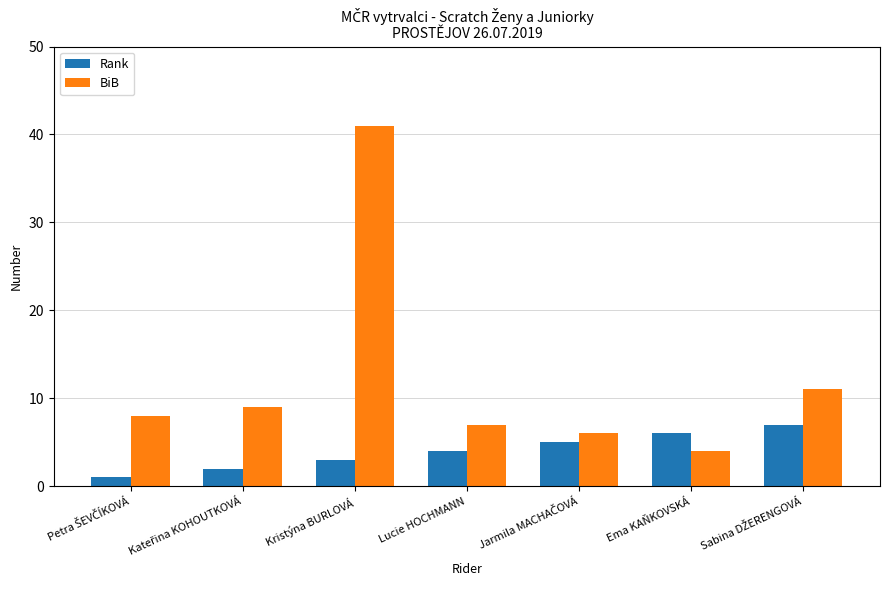

What is the difference between the second highest and second lowest values in the BiB series?

5